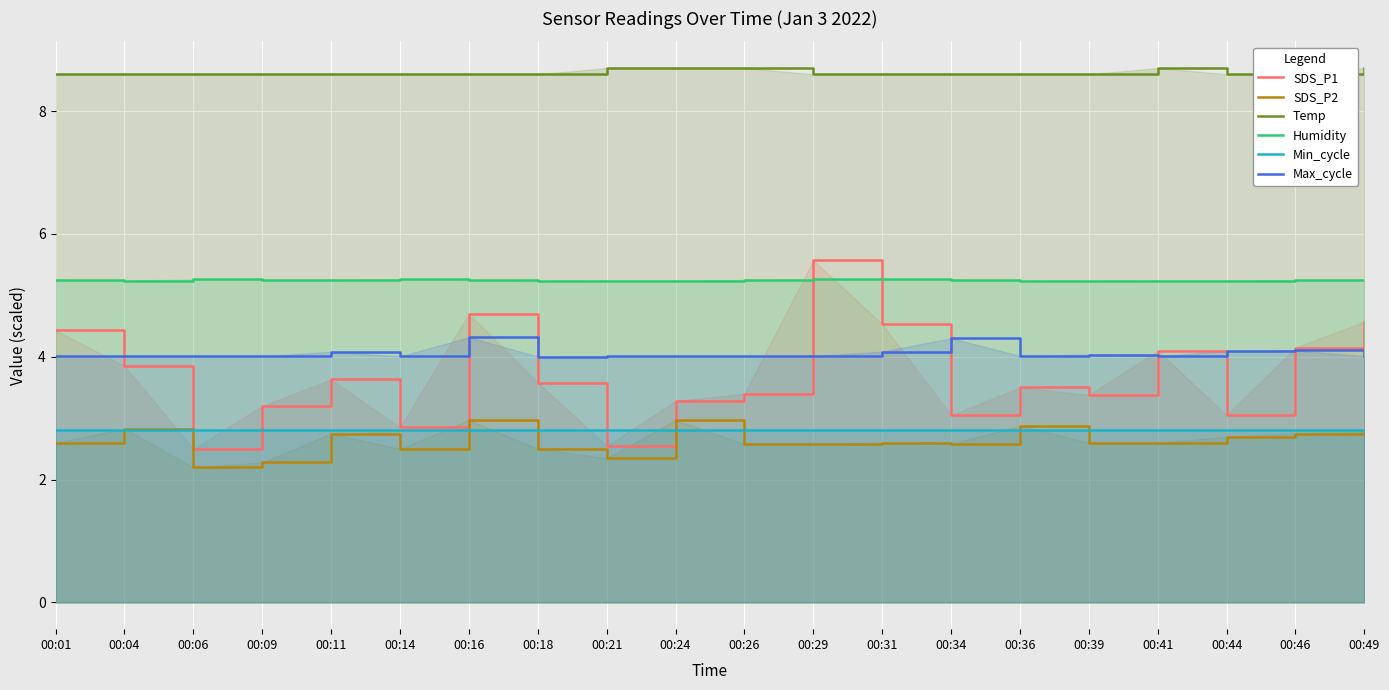

Where is the first local maximum for Temp?

00:41